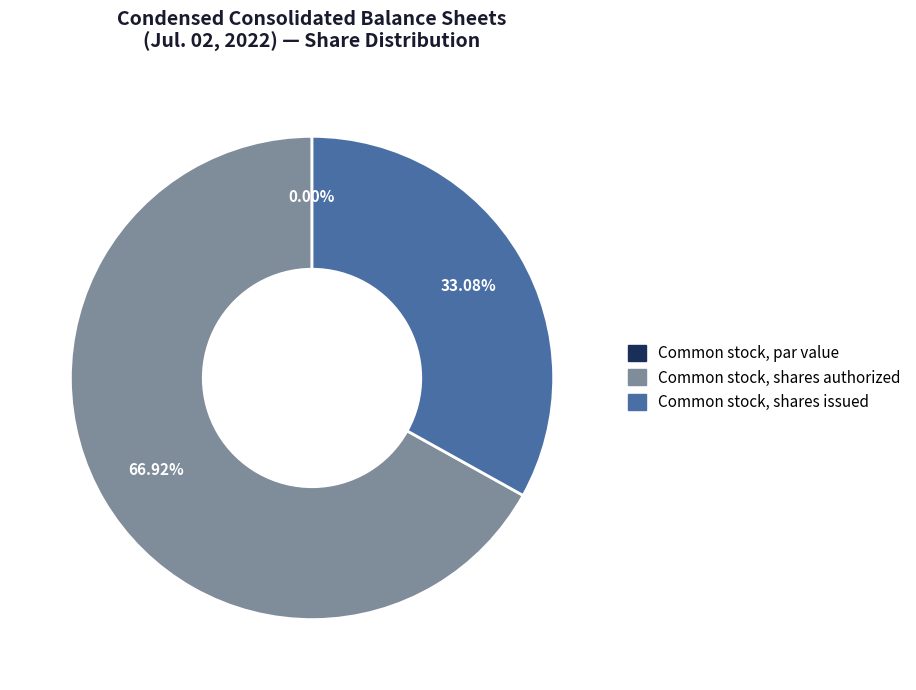

Which category accounts for the majority?

Common stock, shares authorized